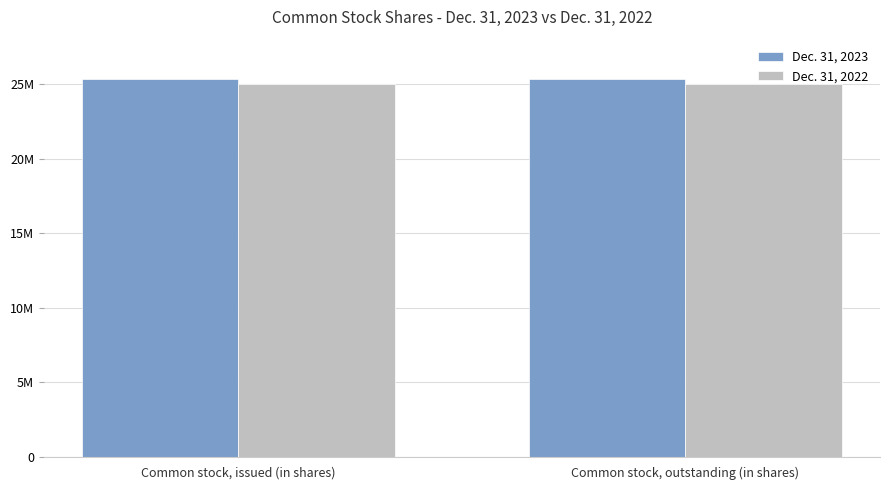

Which series changed the most between Common stock, issued (in shares) and Common stock, outstanding (in shares)?

Dec. 31, 2023